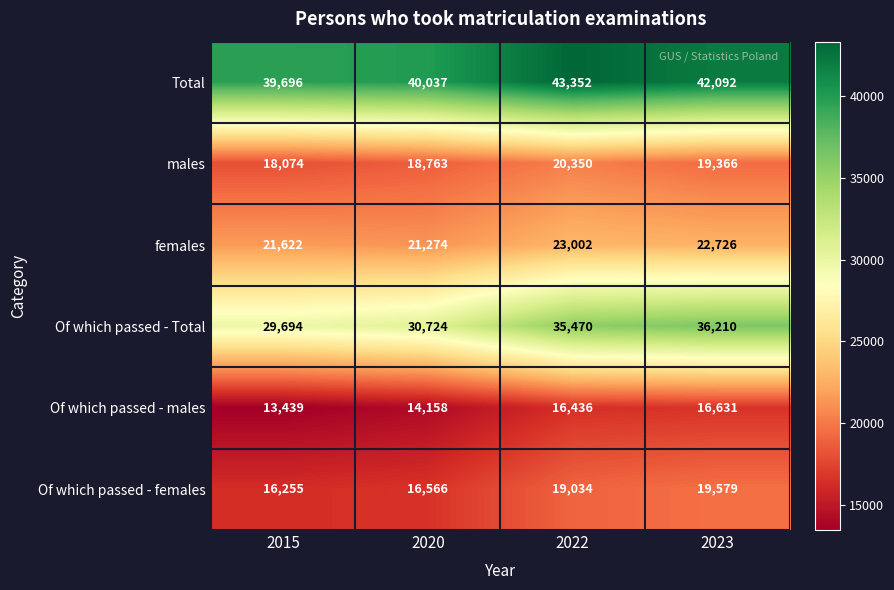

Count the number of data series in this chart.

6